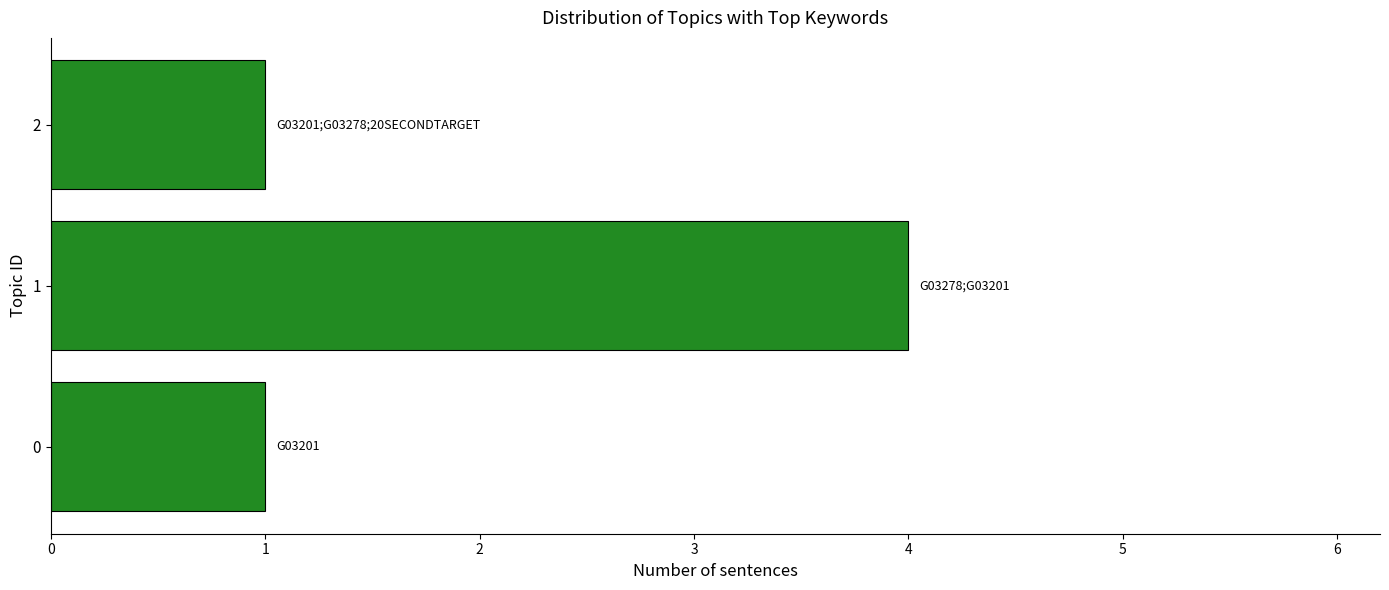

What is the difference between the maximum and minimum values?

3